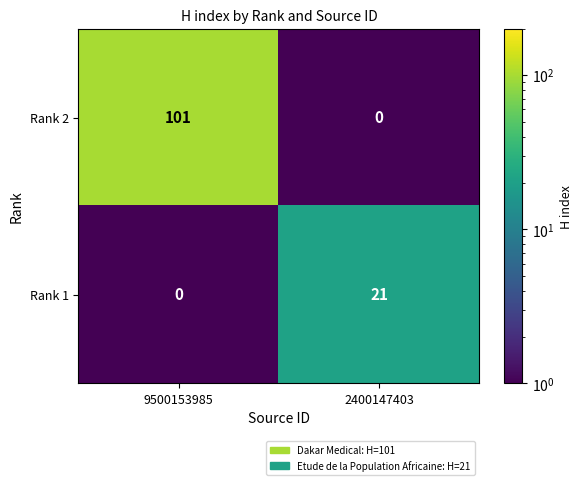

Reading left to right, transcribe all the data shown in this chart.

Rank 2: 101	0
Rank 1: 0	21